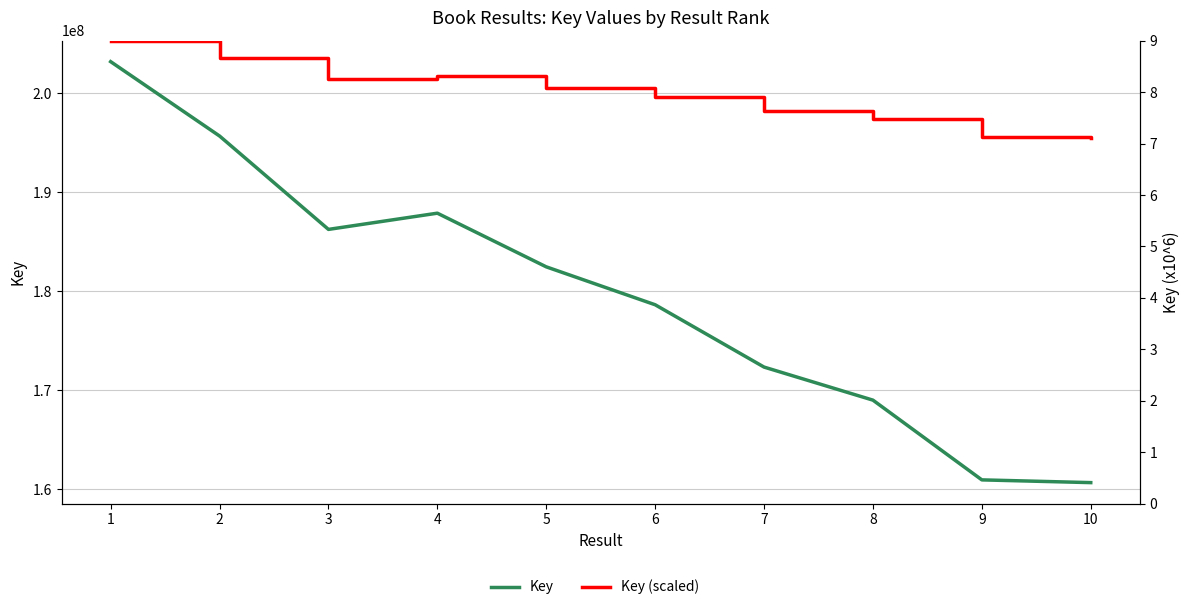

Where does the Key (scaled) series first go above 8?

1